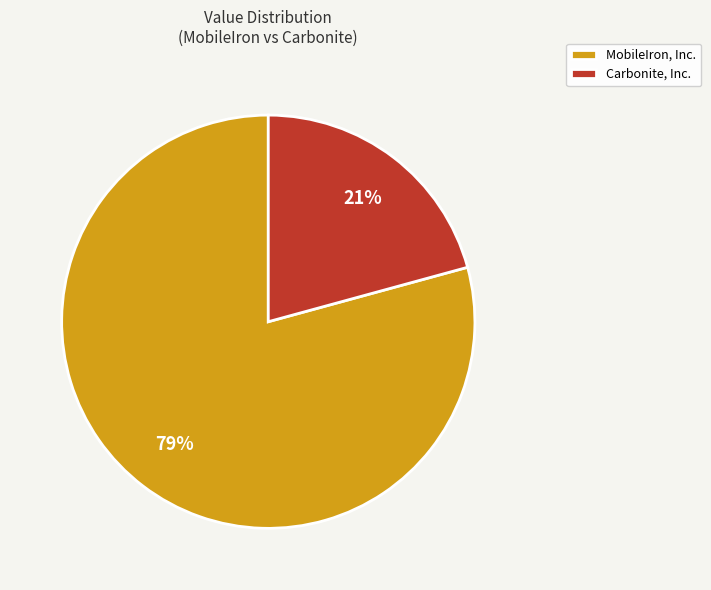

How many slices are in this pie chart?

2